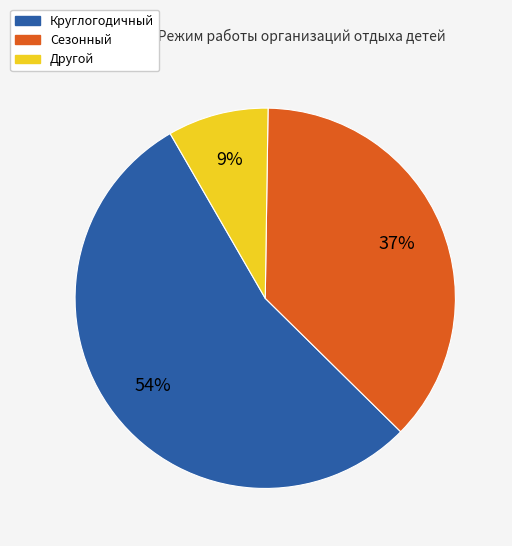

How many segments does this pie chart have?

3